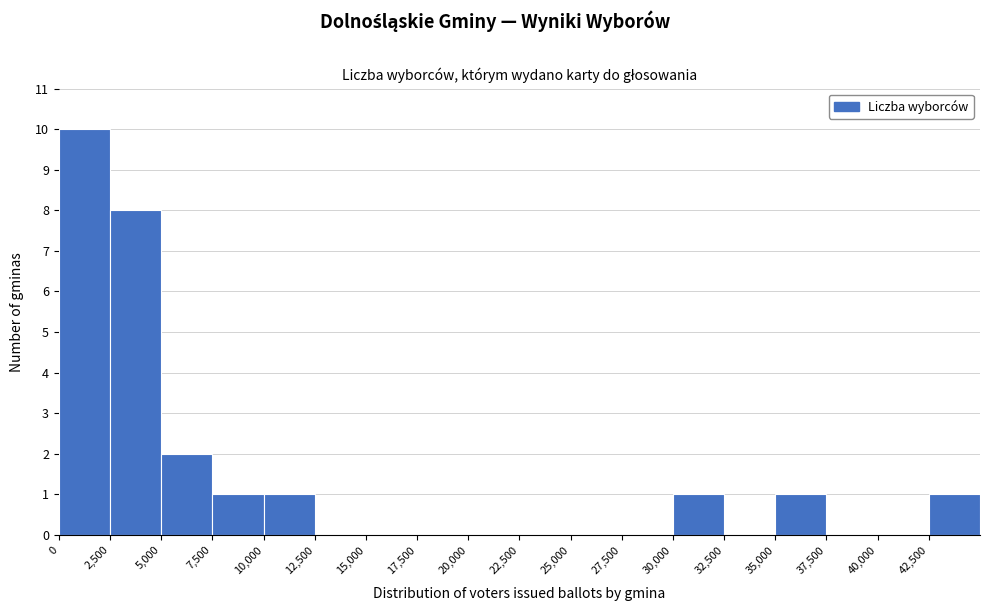

Reading left to right, transcribe this chart: for each bar, give the range it covers on the x-axis and its height. The values are not printed on the chart, so give them approximately, as read against the axis.

0 to 2500: 10
2500 to 5000: 8
5000 to 7500: 2
7500 to 10000: 1
10000 to 12500: 1
12500 to 15000: 0
15000 to 17500: 0
17500 to 20000: 0
20000 to 22500: 0
22500 to 25000: 0
25000 to 27500: 0
27500 to 30000: 0
30000 to 32500: 1
32500 to 35000: 0
35000 to 37500: 1
37500 to 40000: 0
40000 to 42500: 0
42500 to 45000: 1